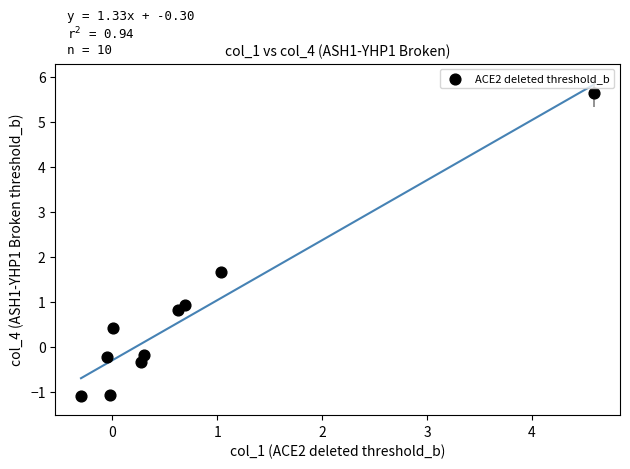

What is the range of X values (max minus min)?

4.9